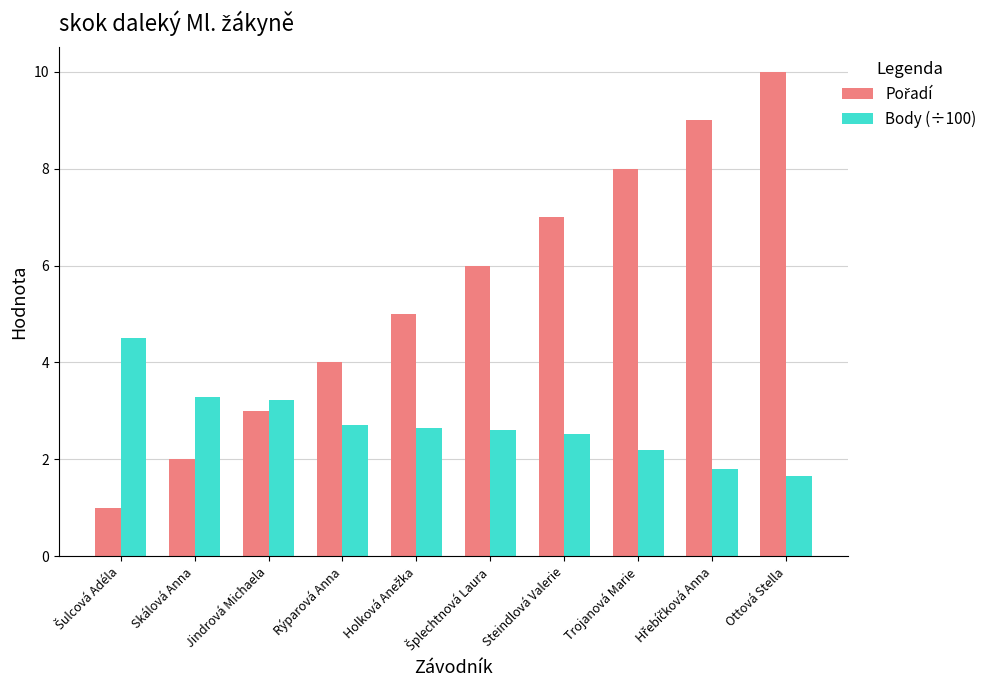

What is the average value of the Body (÷100) series?

2.7